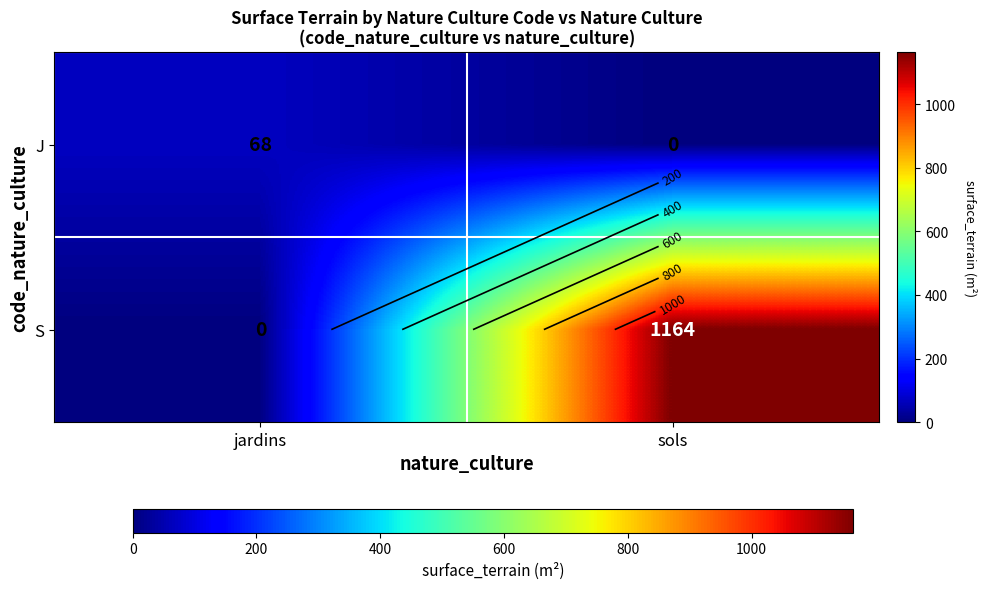

What is the sum of all S values?

1164